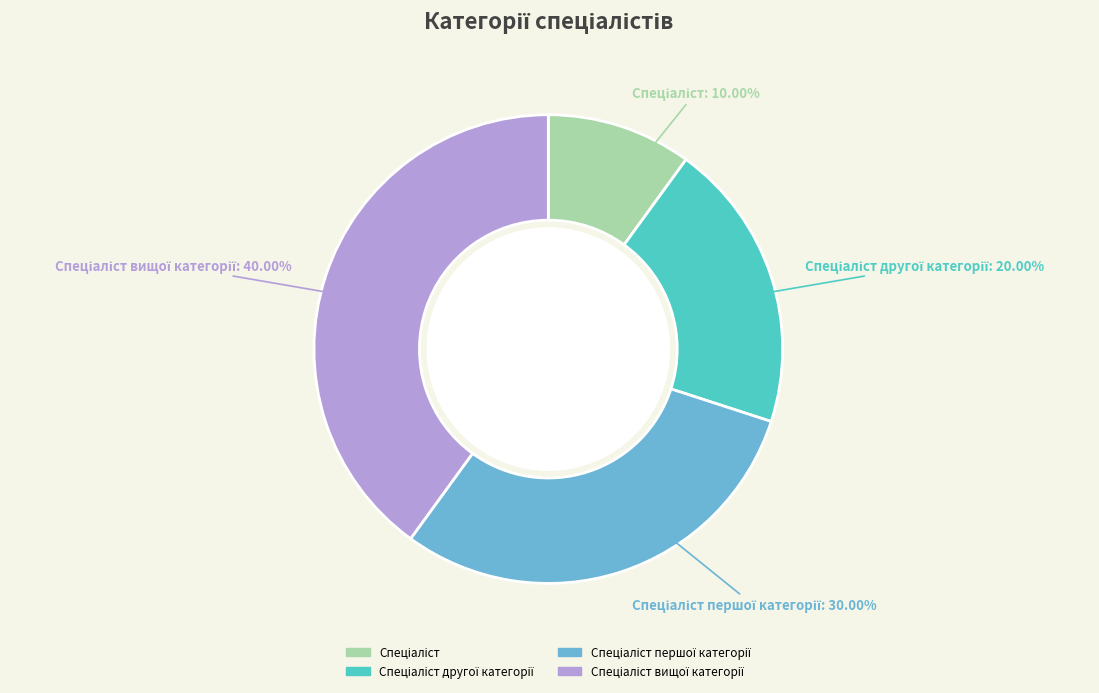

Is there a majority slice in this chart?

No